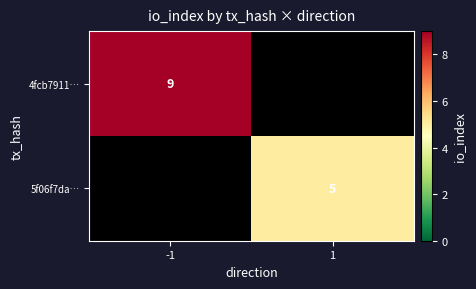

True or false: 5f06f7da… has a value of 2 at 1.

False